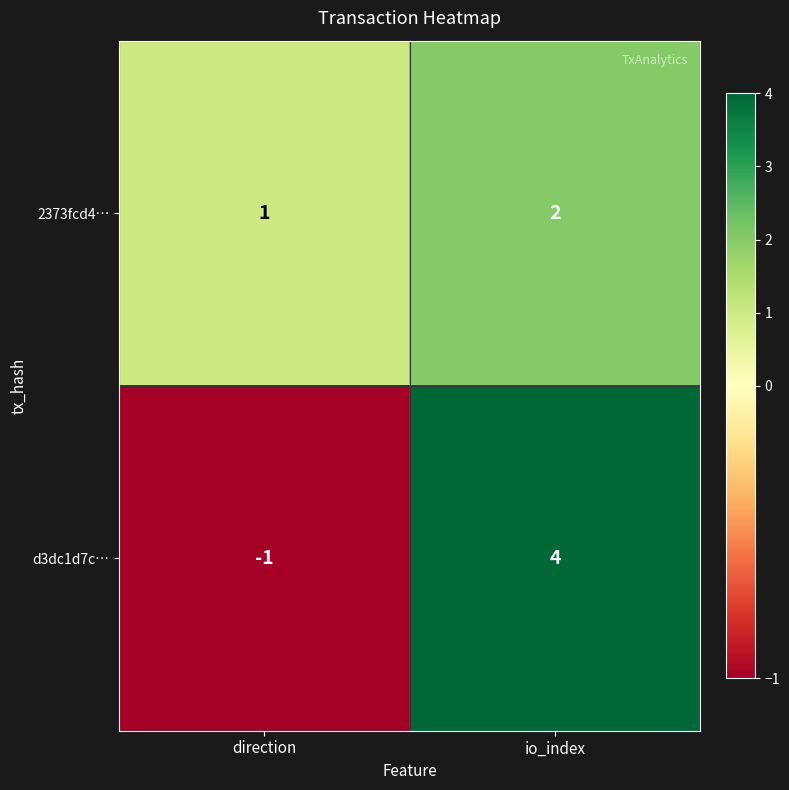

Between direction and io_index, which series saw the biggest shift?

d3dc1d7c…